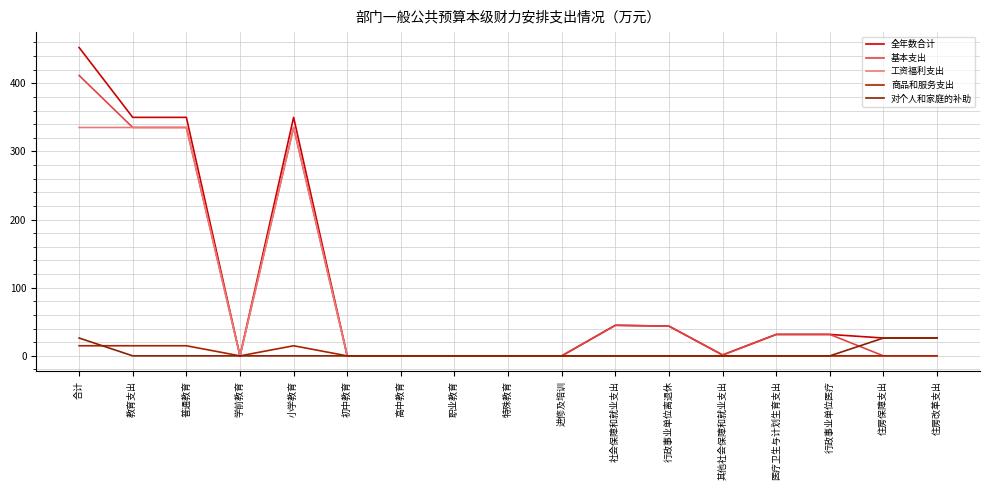

Between 住房保障支出 and 其他社会保障和就业支出, which is larger?

住房保障支出